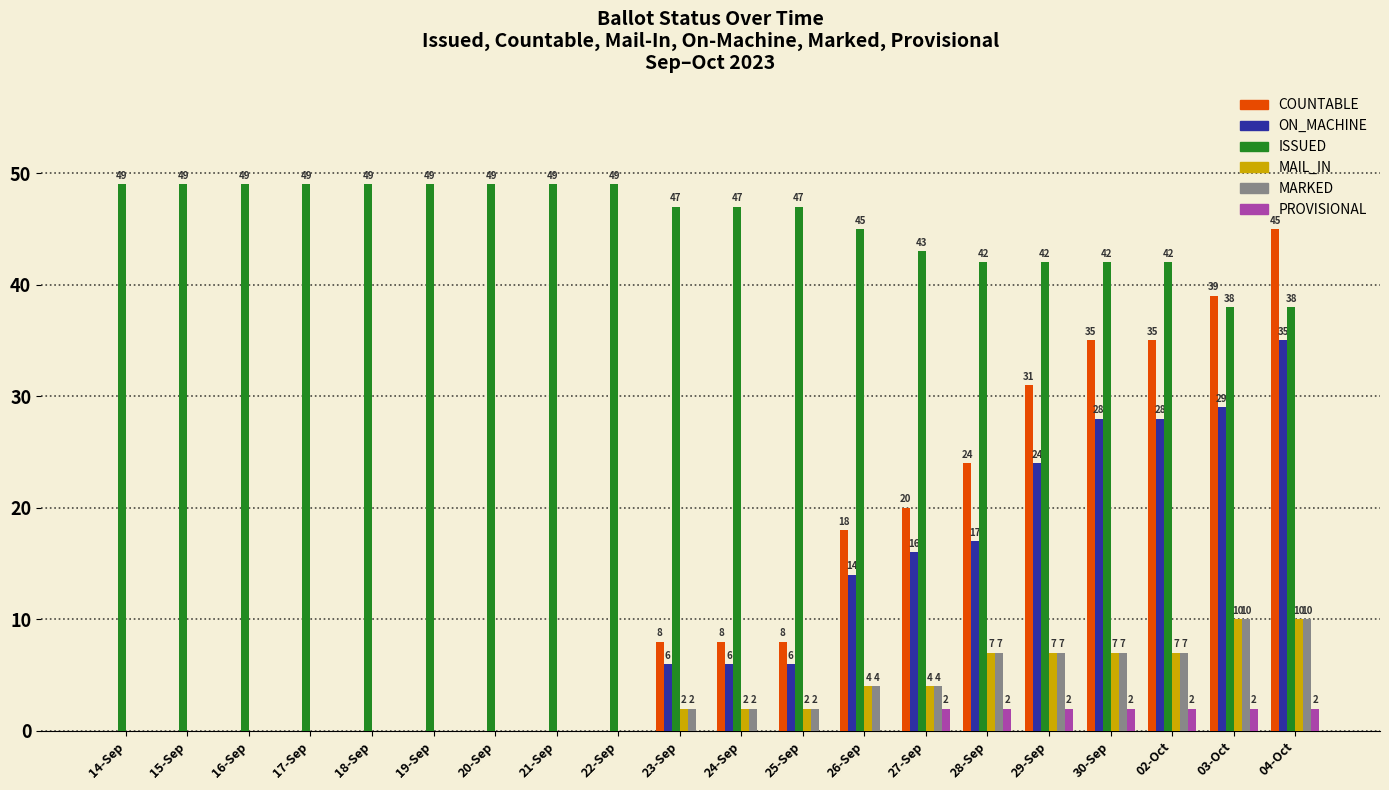

The ON_MACHINE series shows -18 at 14-Sep. True or false?

False